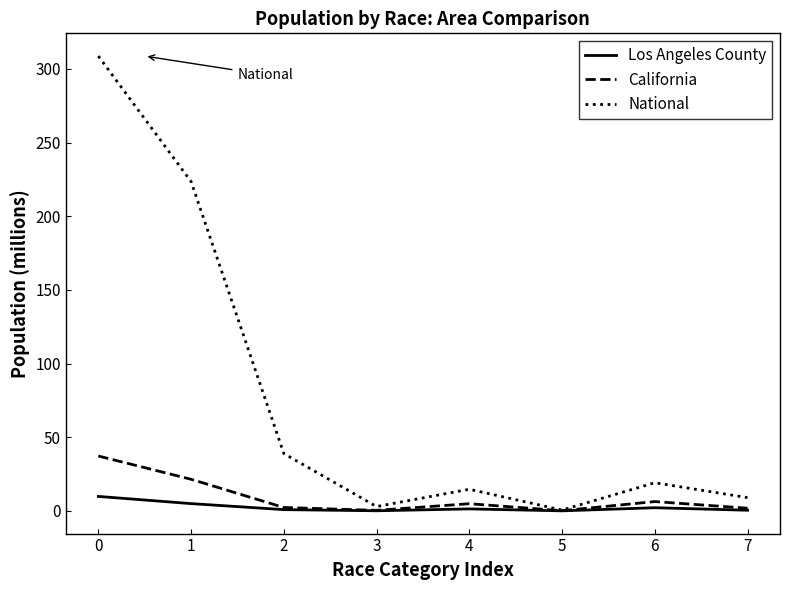

The value of California at 1 is 21.5. True or false?

True